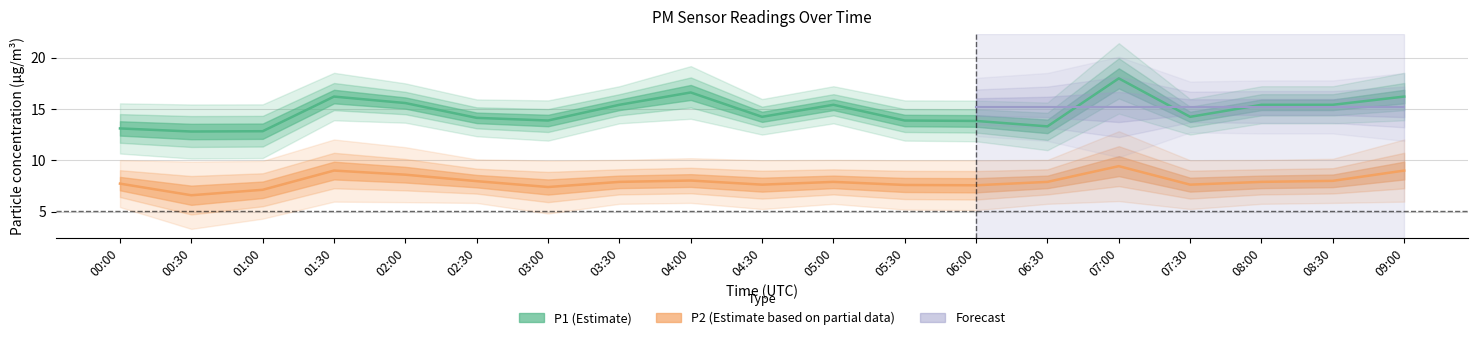

The P2 series shows 7.6 at 05:30. True or false?

True